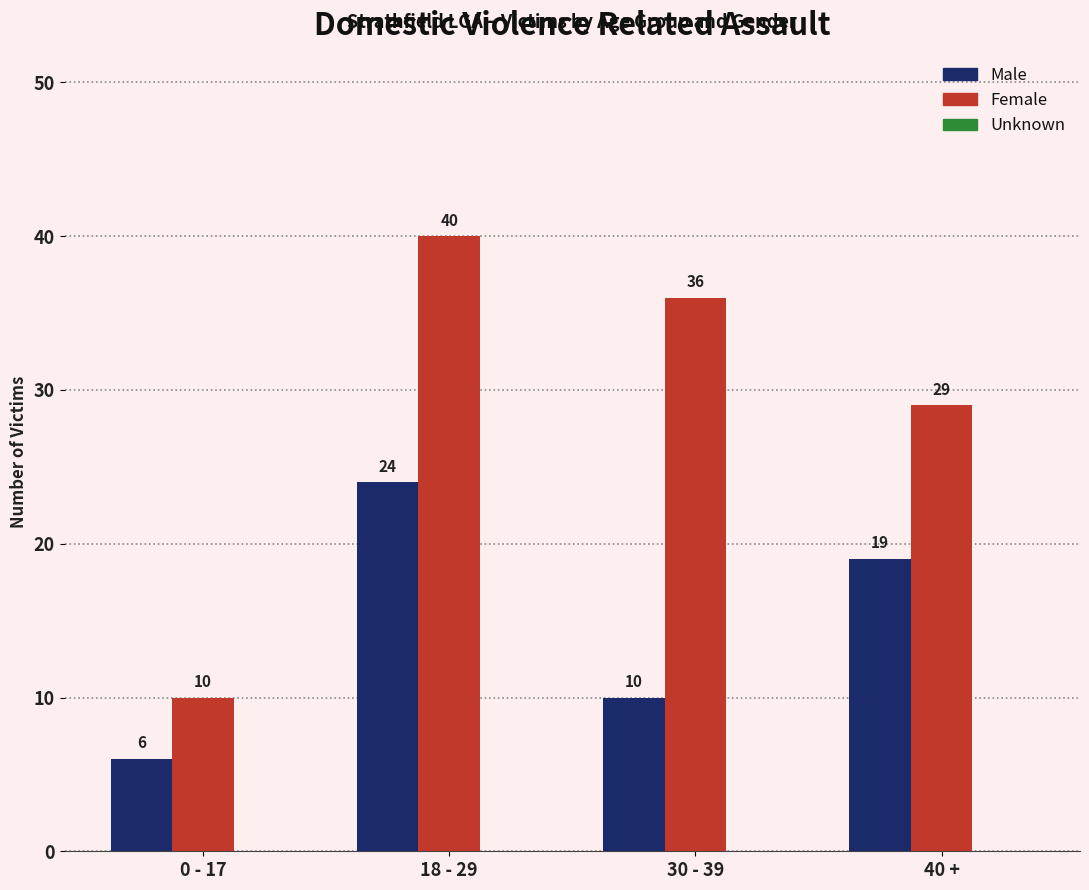

At how many categories does at least one series exceed 9?

4